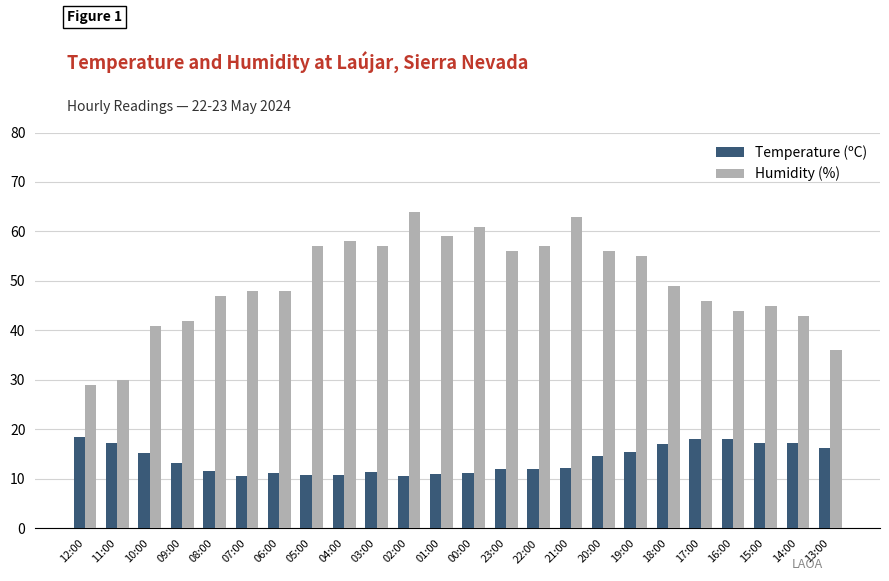

What is the minimum value for Humidity (%)?

29.0